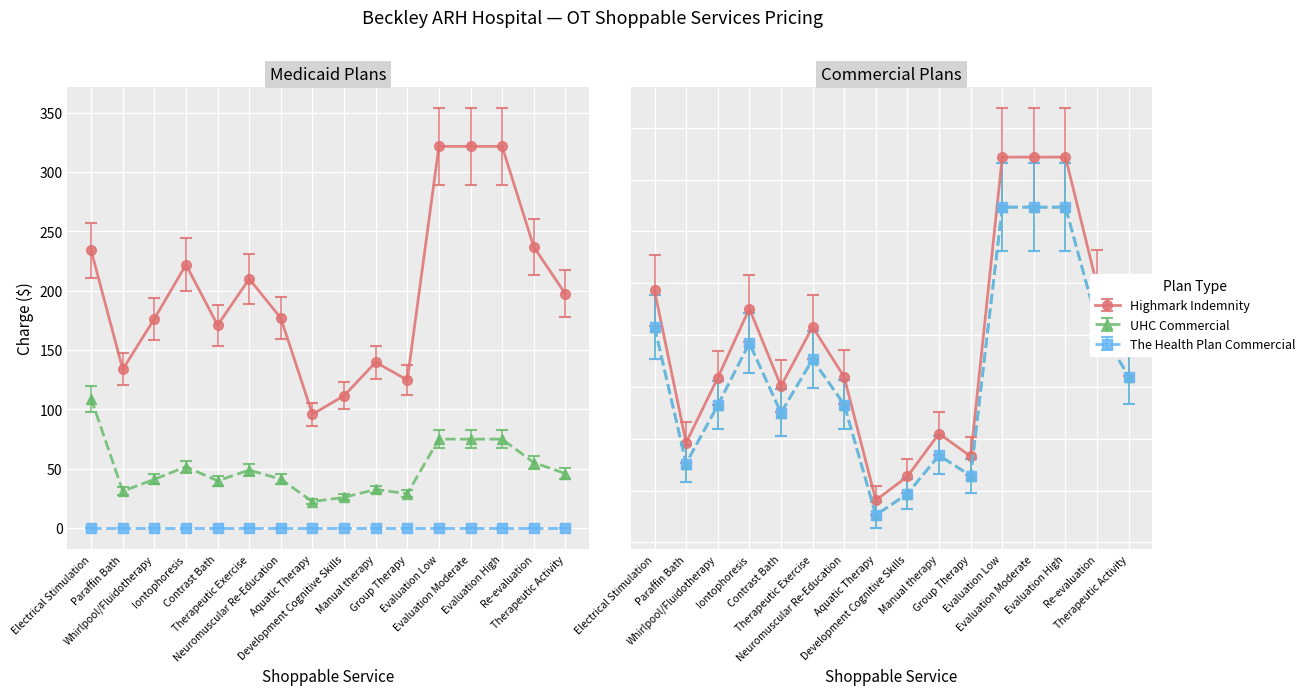

What is the difference between the maximum and minimum values in the UHC Commercial series?

267.3